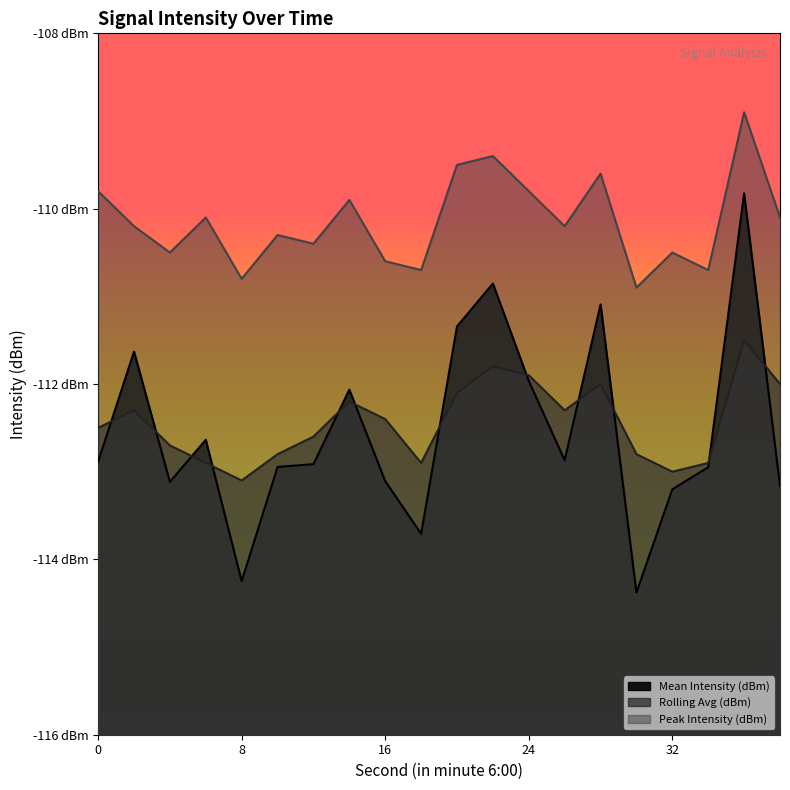

True or false: Peak Intensity (dBm) and Rolling Avg (dBm) intersect in this chart.

False